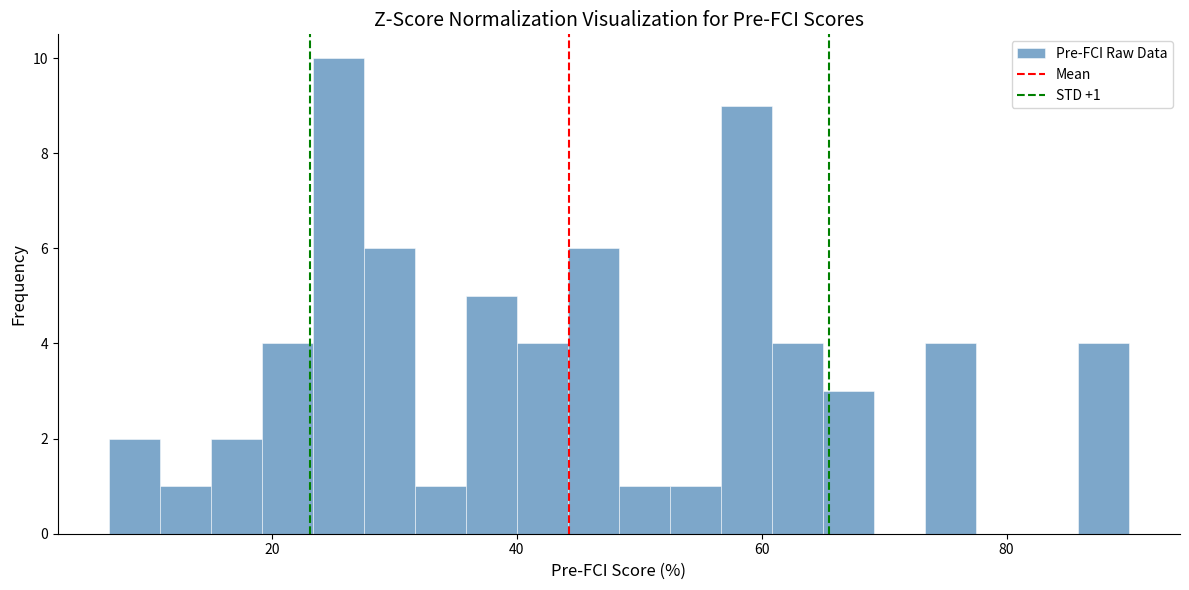

Read against the x-axis, roughly where is the centre of the tallest bar?

26